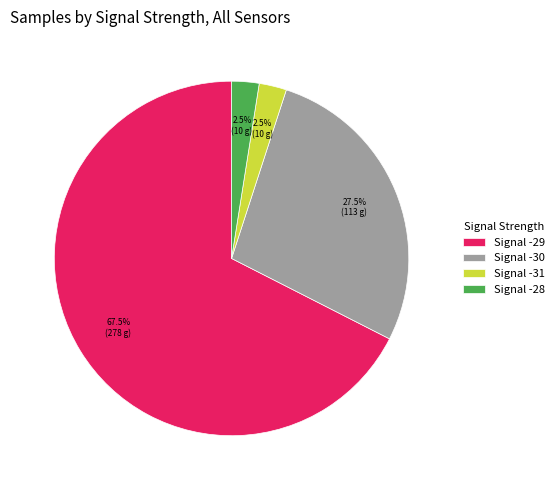

Which slice represents more than half of the pie?

Signal -29